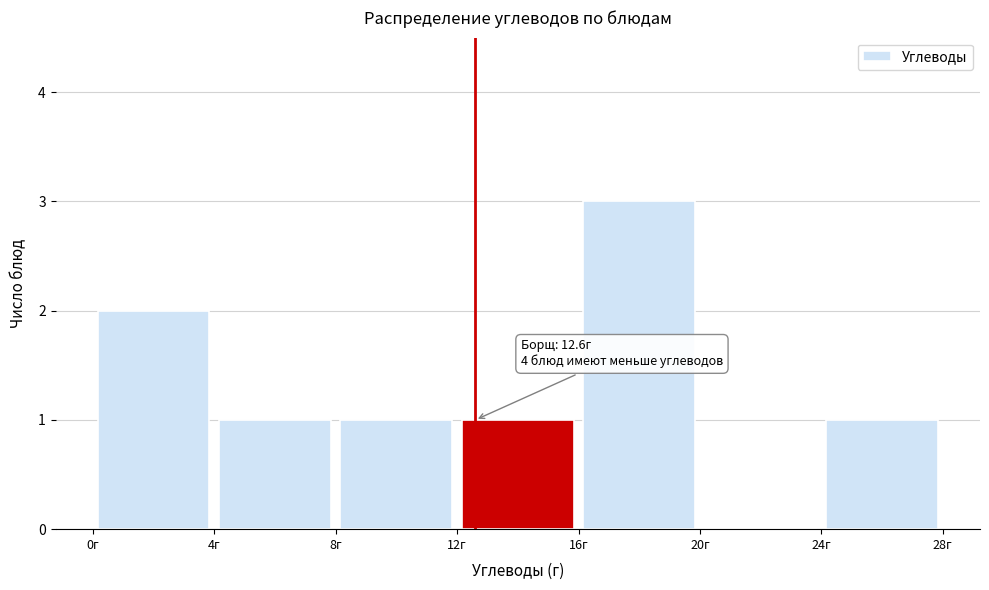

Which range on the x-axis has the tallest bar?

16 to 20